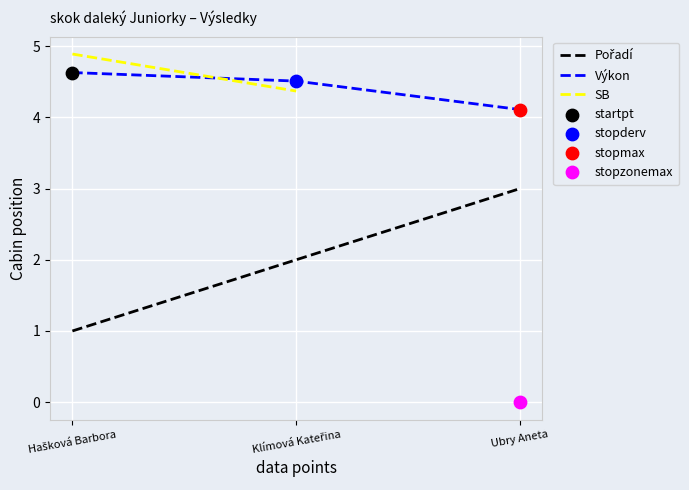

Is the value of Výkon at Ubry Aneta greater than the value of Pořadí at Klímová Kateřina?

Yes